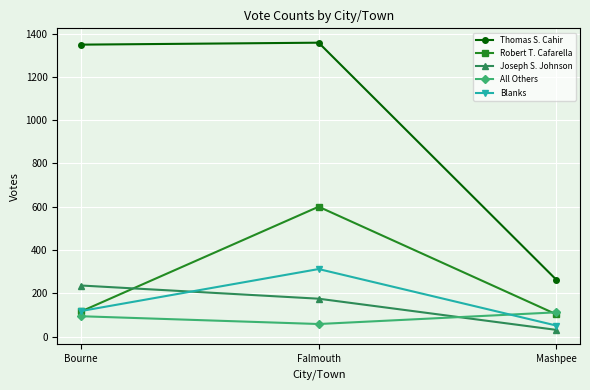

What is the label of the 2nd point from the left?

Falmouth